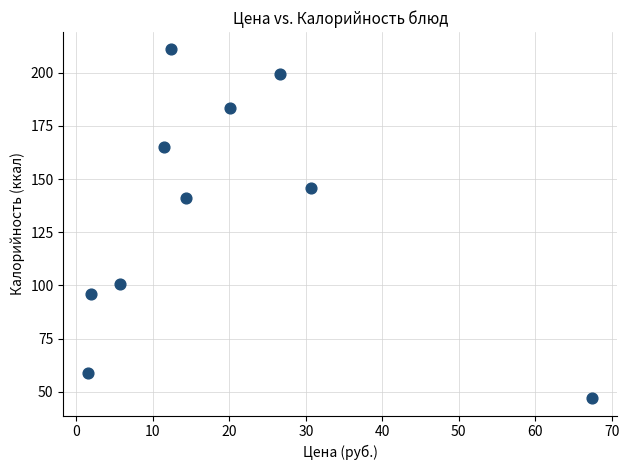

What Y value in the scatter plot is closest to 128?

141.0